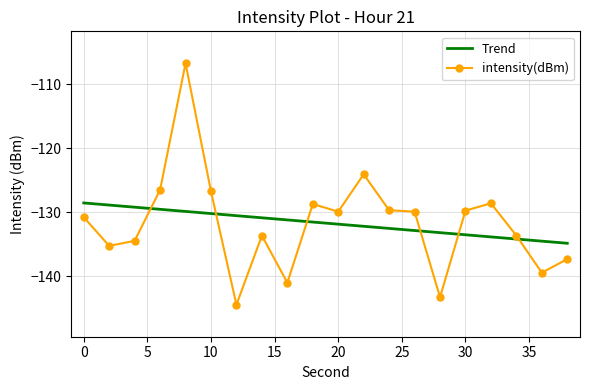

True or false: Trend and intensity(dBm) intersect in this chart.

True